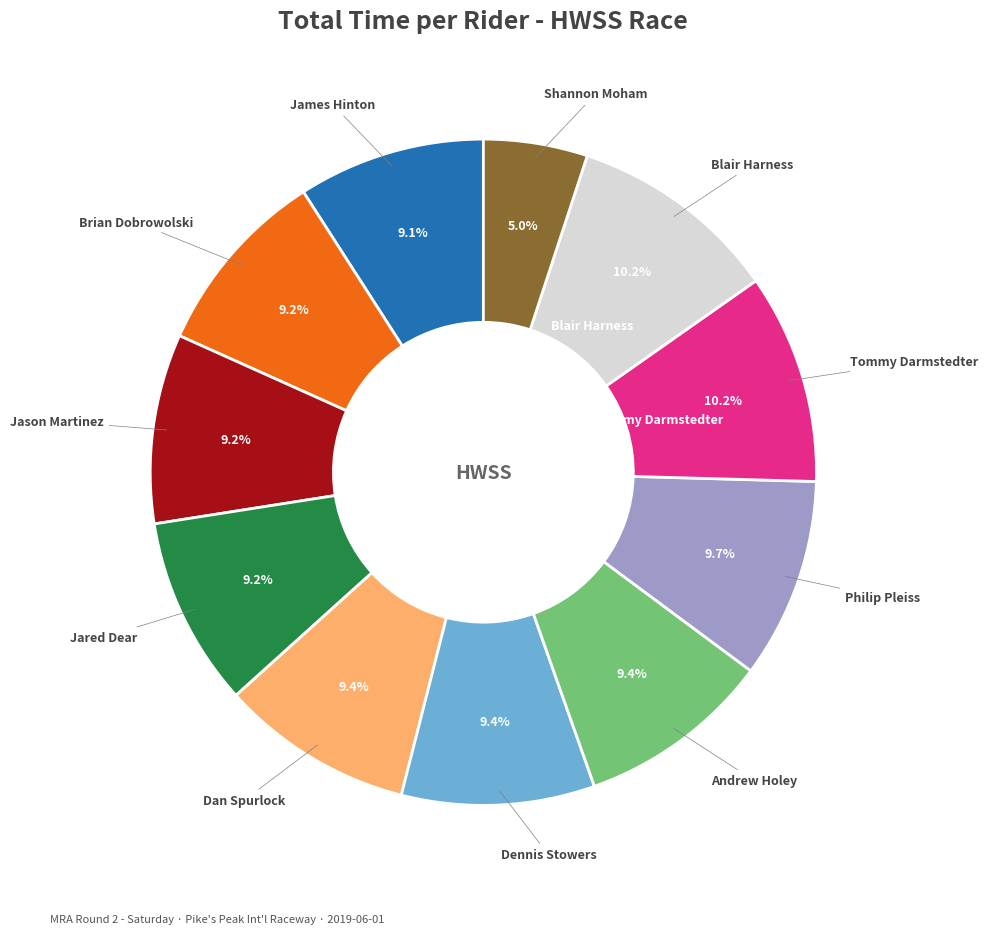

Is there any slice that represents more than half of the pie?

No